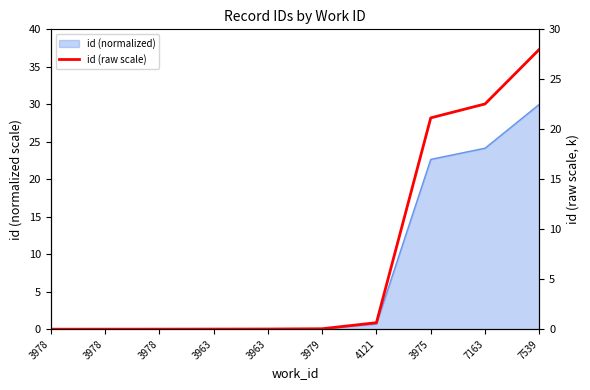

What is the change in value from 3979 to 7539?

+28.0